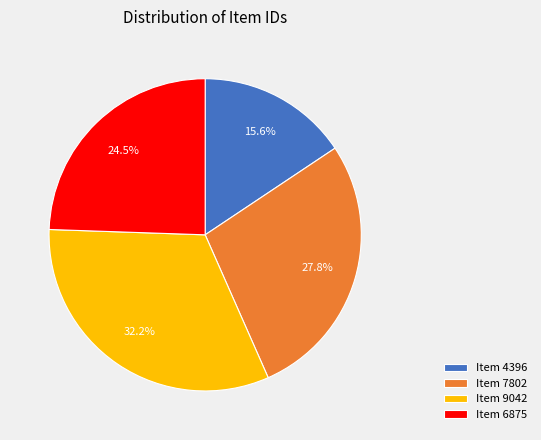

To the nearest percent, what percentage of the pie is Item 7802?

28%